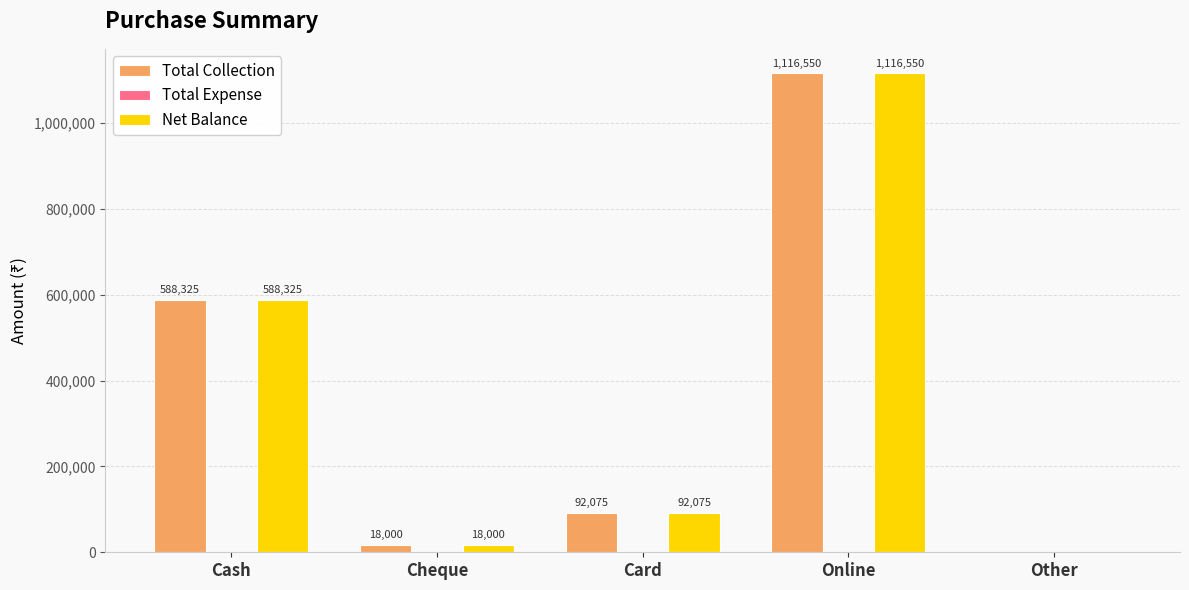

The value of Net Balance at Card is 92075. True or false?

True